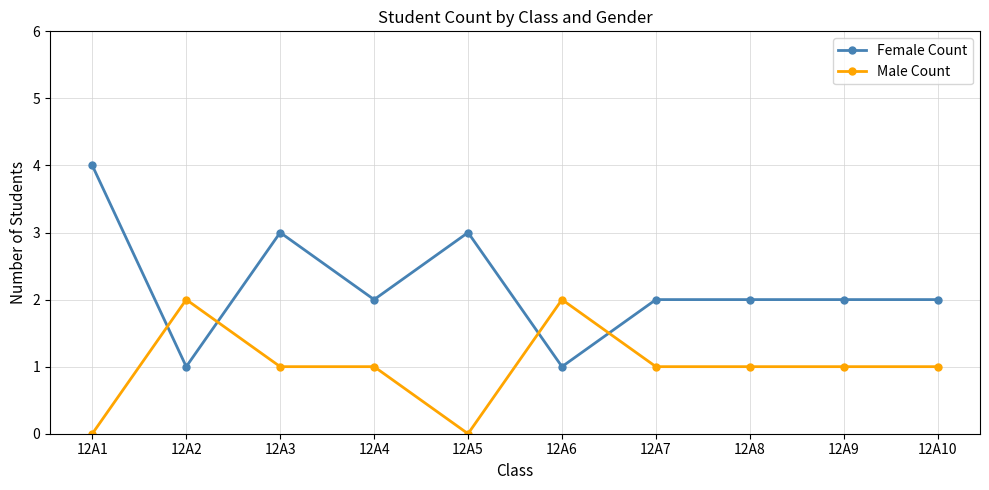

Is it true that Female Count equals 1 at 12A4?

False